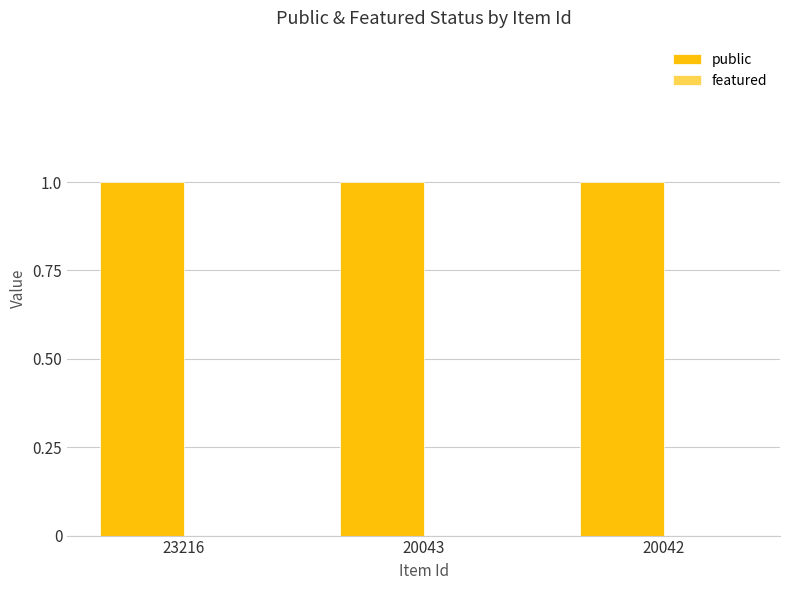

Which series has the largest range (max minus min)?

public